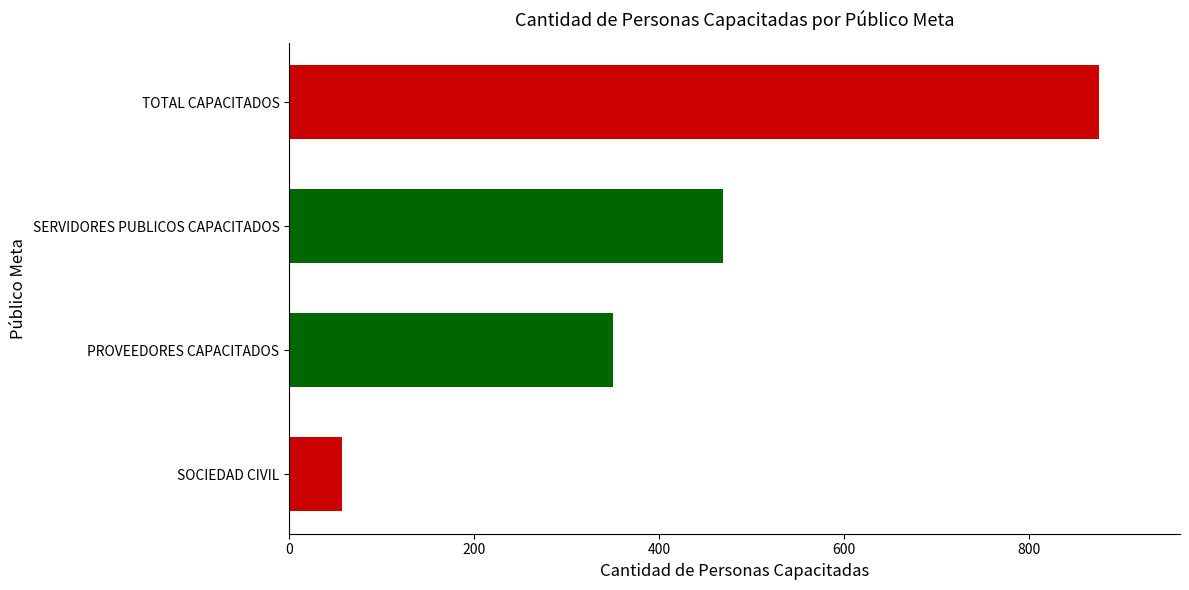

How many bars are there in total?

4